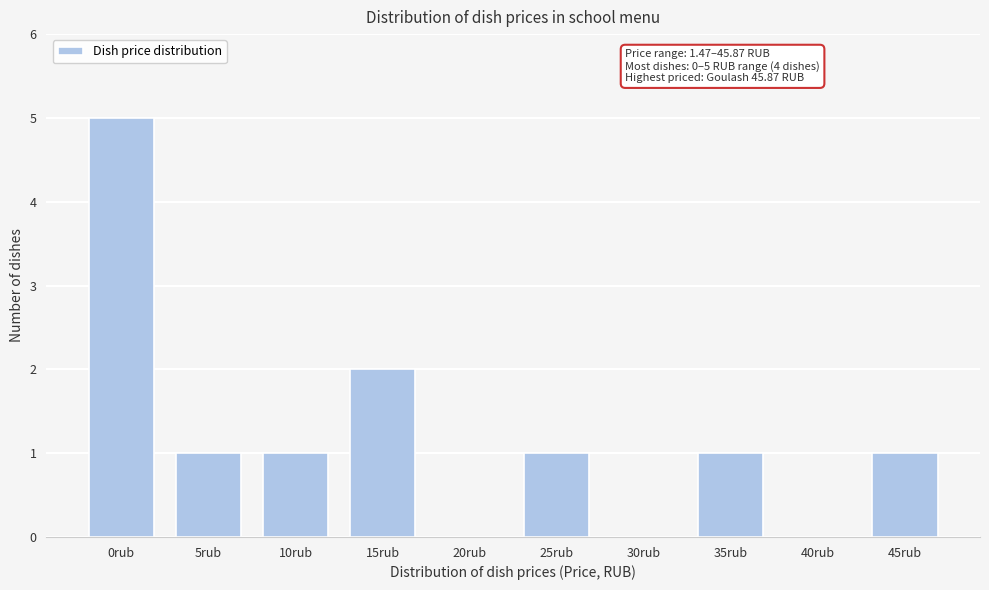

Reading left to right, transcribe all the data shown in this chart.

0rub=5	5rub=1	10rub=1	15rub=2	20rub=0	25rub=1	30rub=0	35rub=1	40rub=0	45rub=1